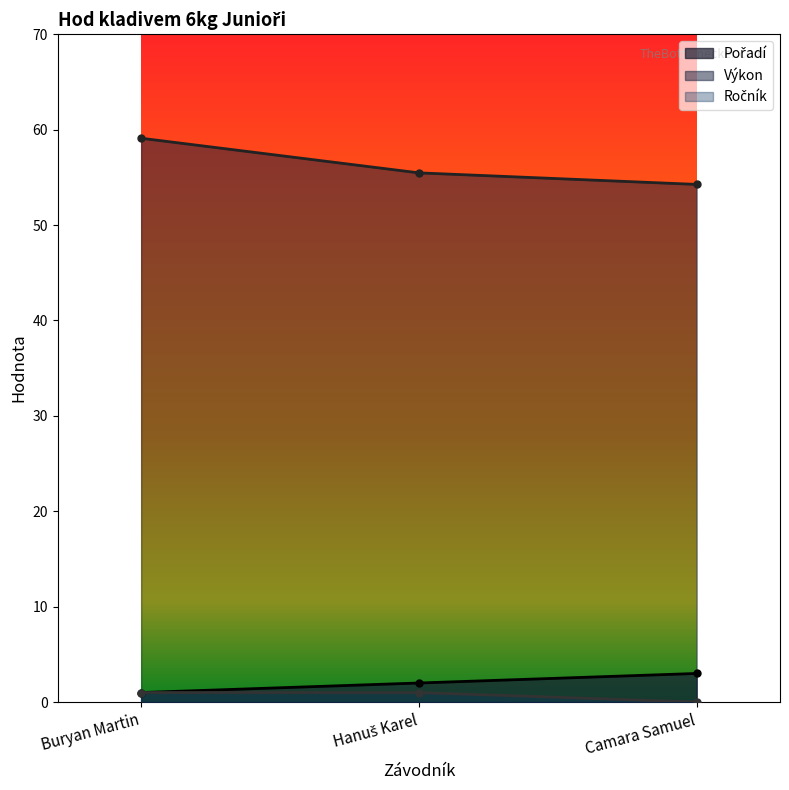

What are all the series names shown in the legend?

Pořadí, Výkon, Ročník